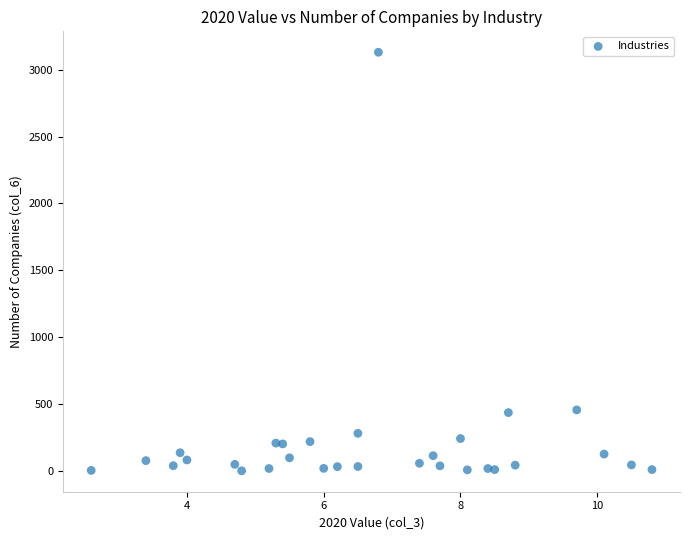

What is the range of Y values (max minus min)?

3128